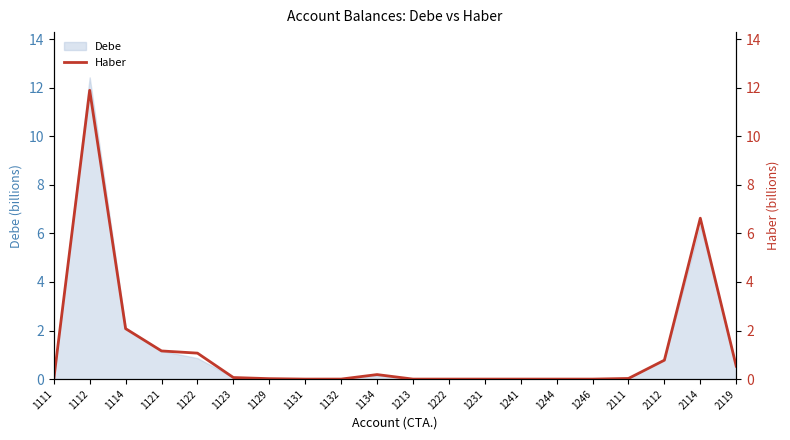

Rank the categories by value from highest to lowest.

1112, 2114, 1114, 1121, 1122, 2112, 2119, 1134, 1123, 2111, 1129, 1132, 1111, 1131, 1213, 1222, 1231, 1241, 1244, 1246